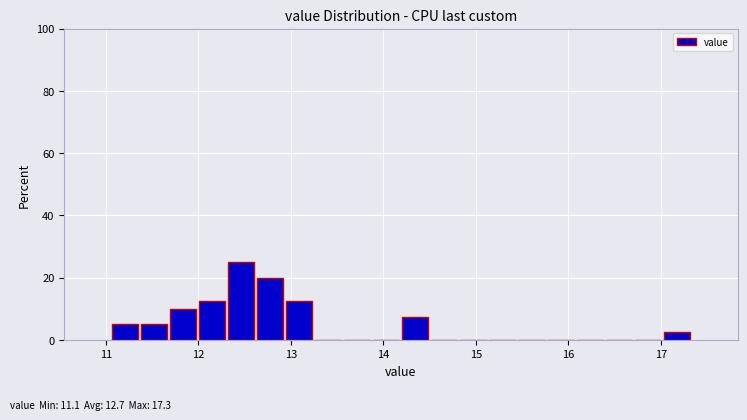

Read against the x-axis, roughly where is the centre of the tallest bar?

12.5